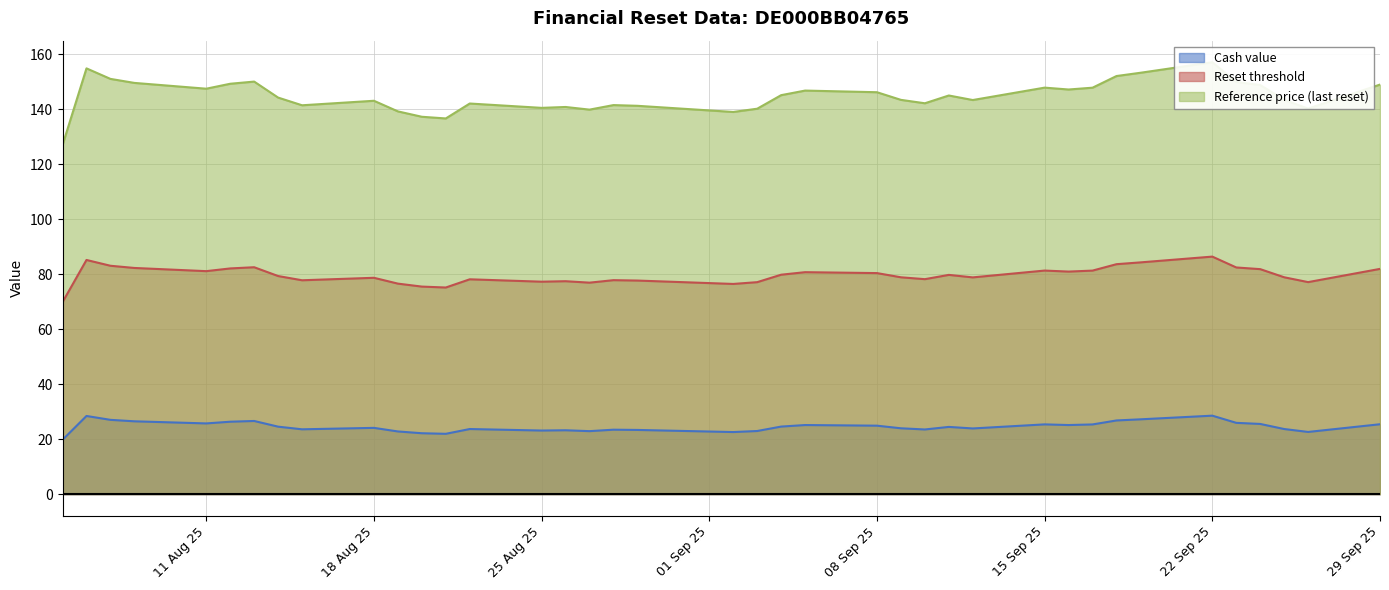

The value of Reset threshold at 08 Sep 25 is 133.6. True or false?

False